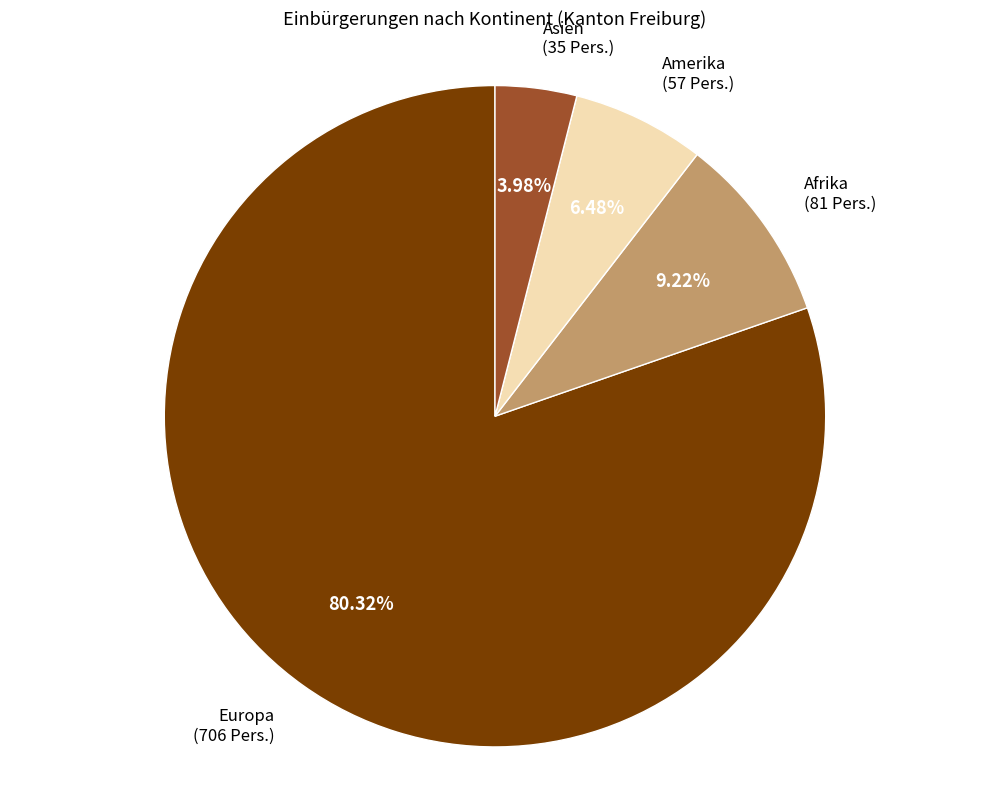

Is there a majority slice in this chart?

Yes